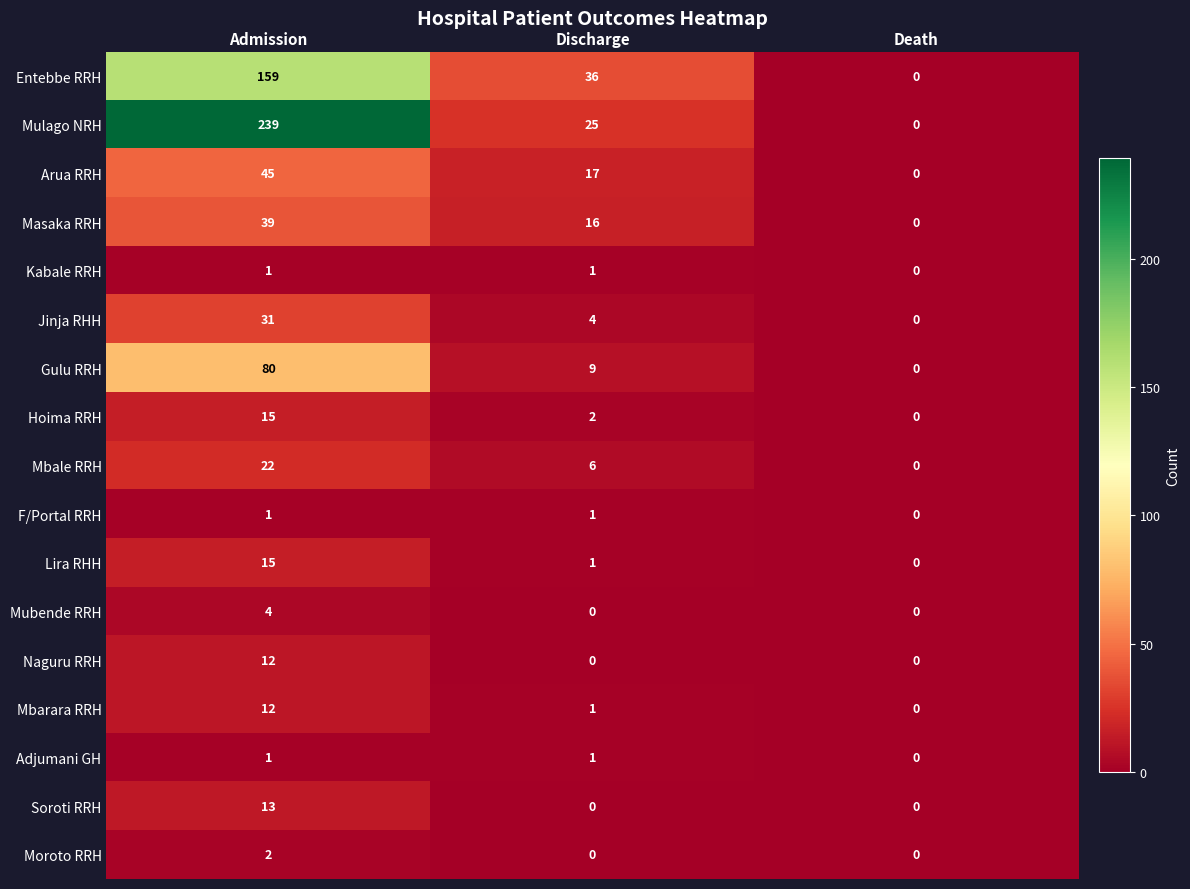

List the labels in order of Hoima RRH value, largest first.

Admission, Discharge, Death